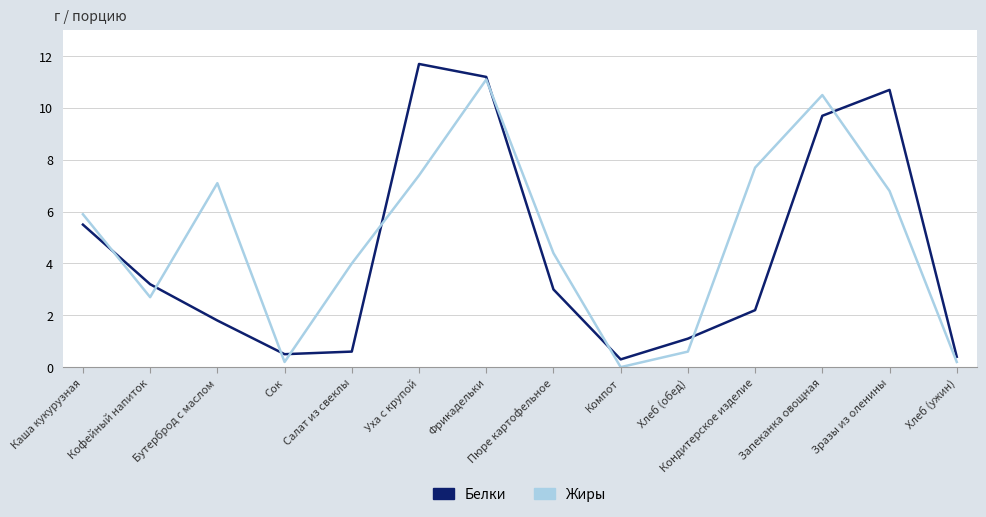

What position from the right is Компот?

6